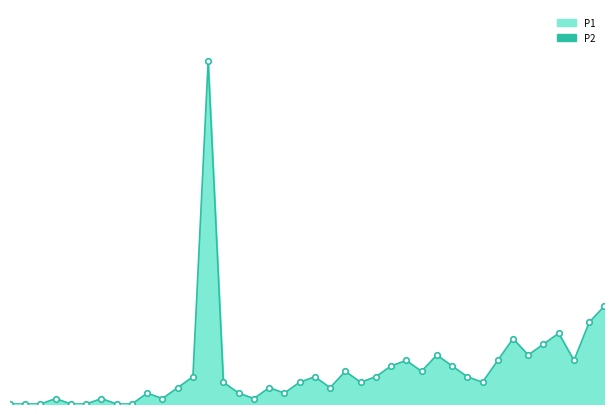

In P1, how many points are higher than both neighbors (excluding endpoints)?

11